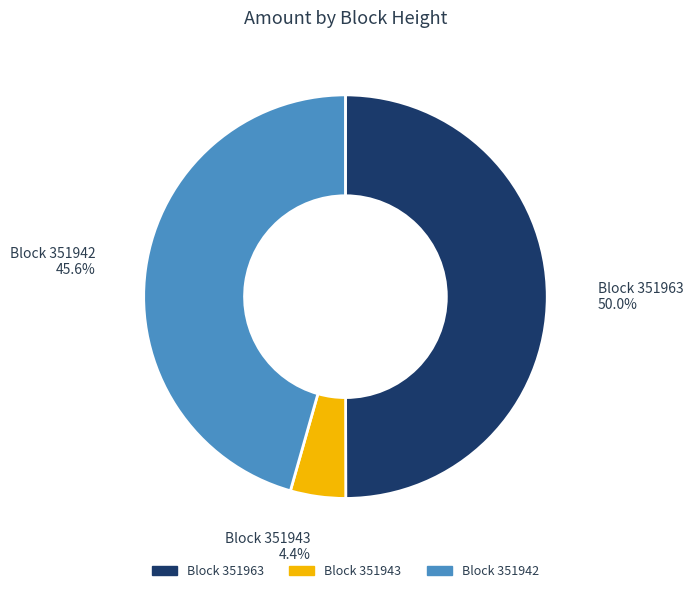

Which category has the smallest portion of the pie?

351943